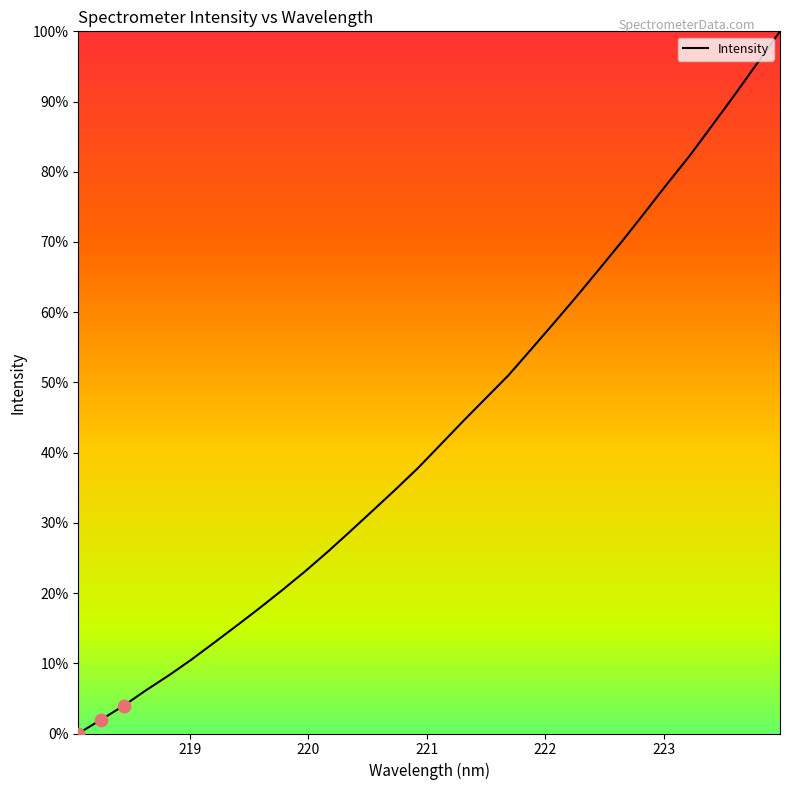

What is the difference between the maximum and minimum values?

100.0